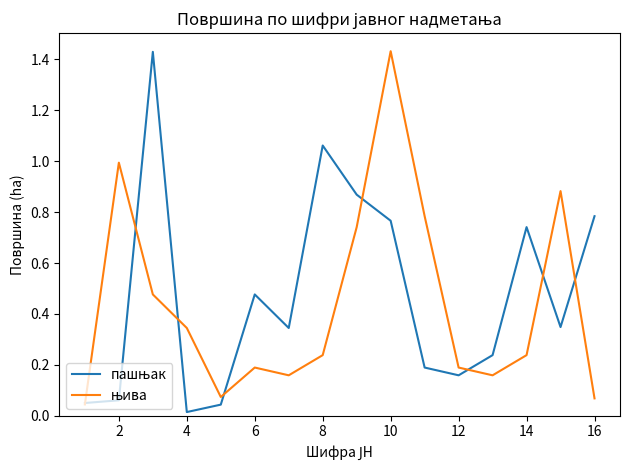

Which series has the largest total across all categories?

пашњак